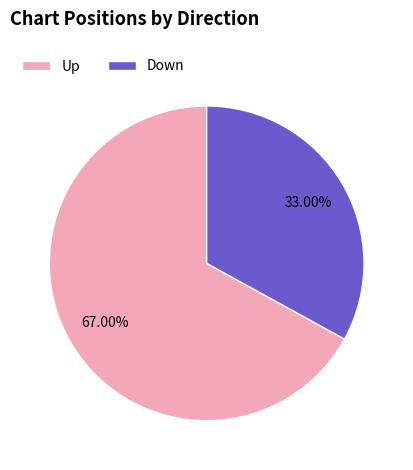

What is the smallest slice in the pie chart?

Down